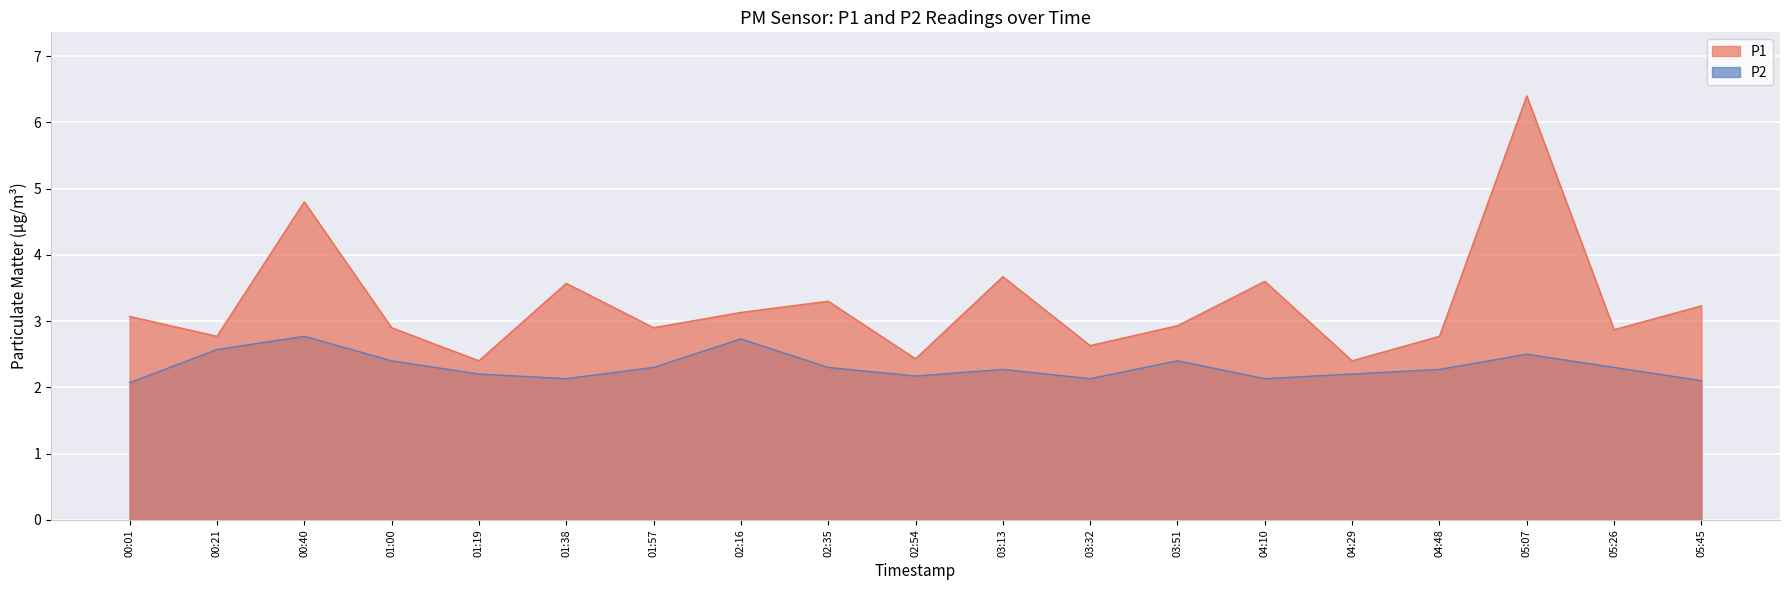

Where is P2 nearest to the value 2?

00:01